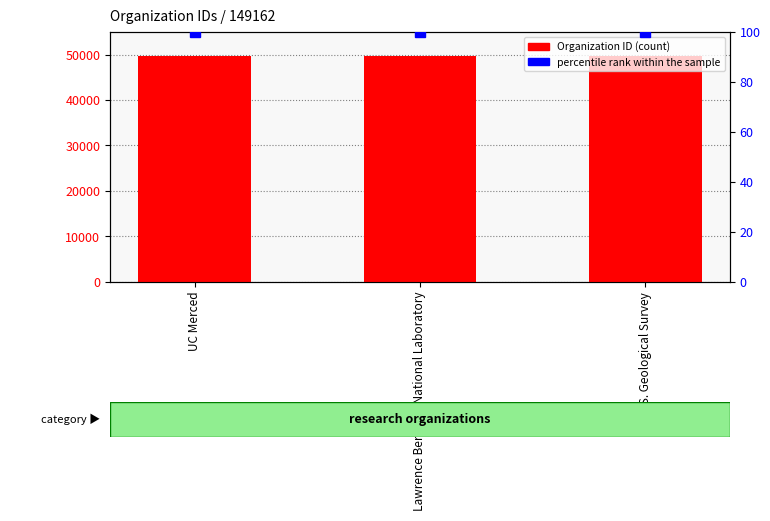

What is the difference between the highest and lowest values at UC Merced?

49652.0